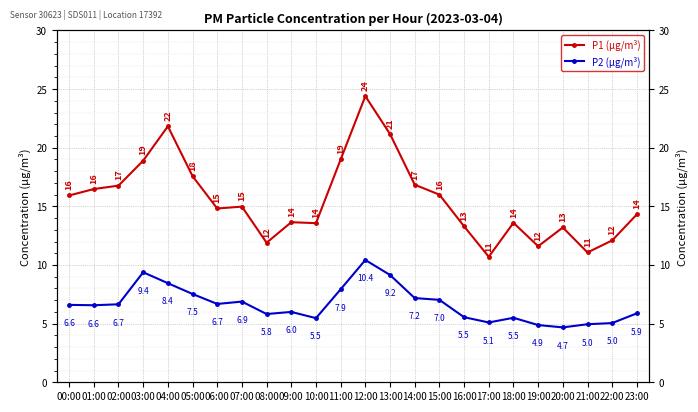

The value of P2 (µg/m³) at 15:00 is 7.0. True or false?

True